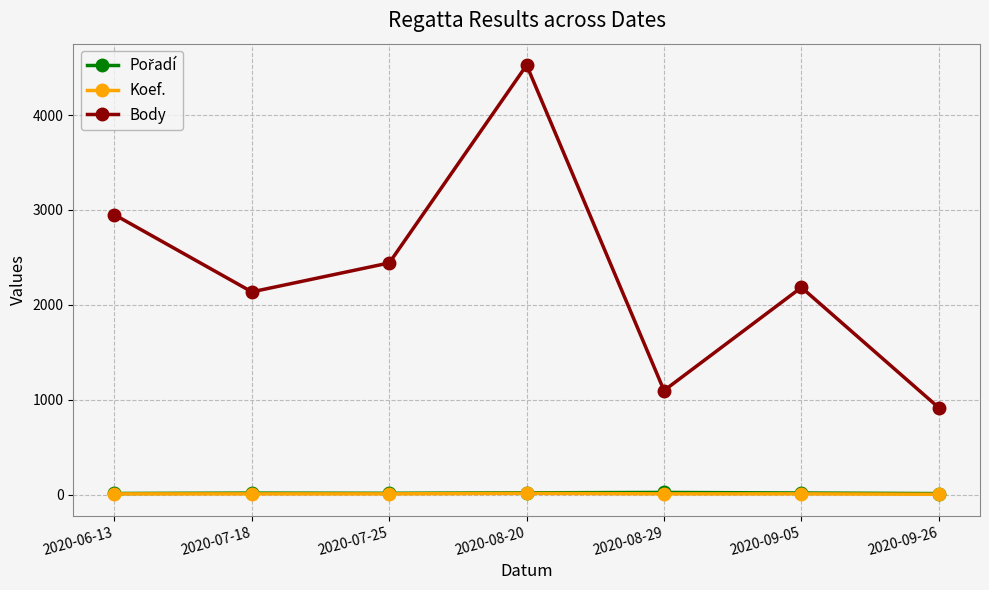

What is the spread (max minus min) of values at 2020-07-18?

2129